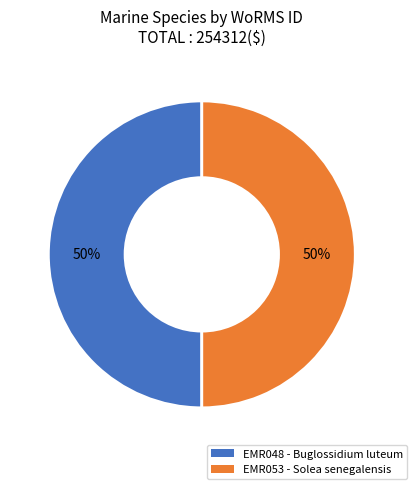

The EMR053 - Solea senegalensis slice represents 36% of the pie. True or false?

False